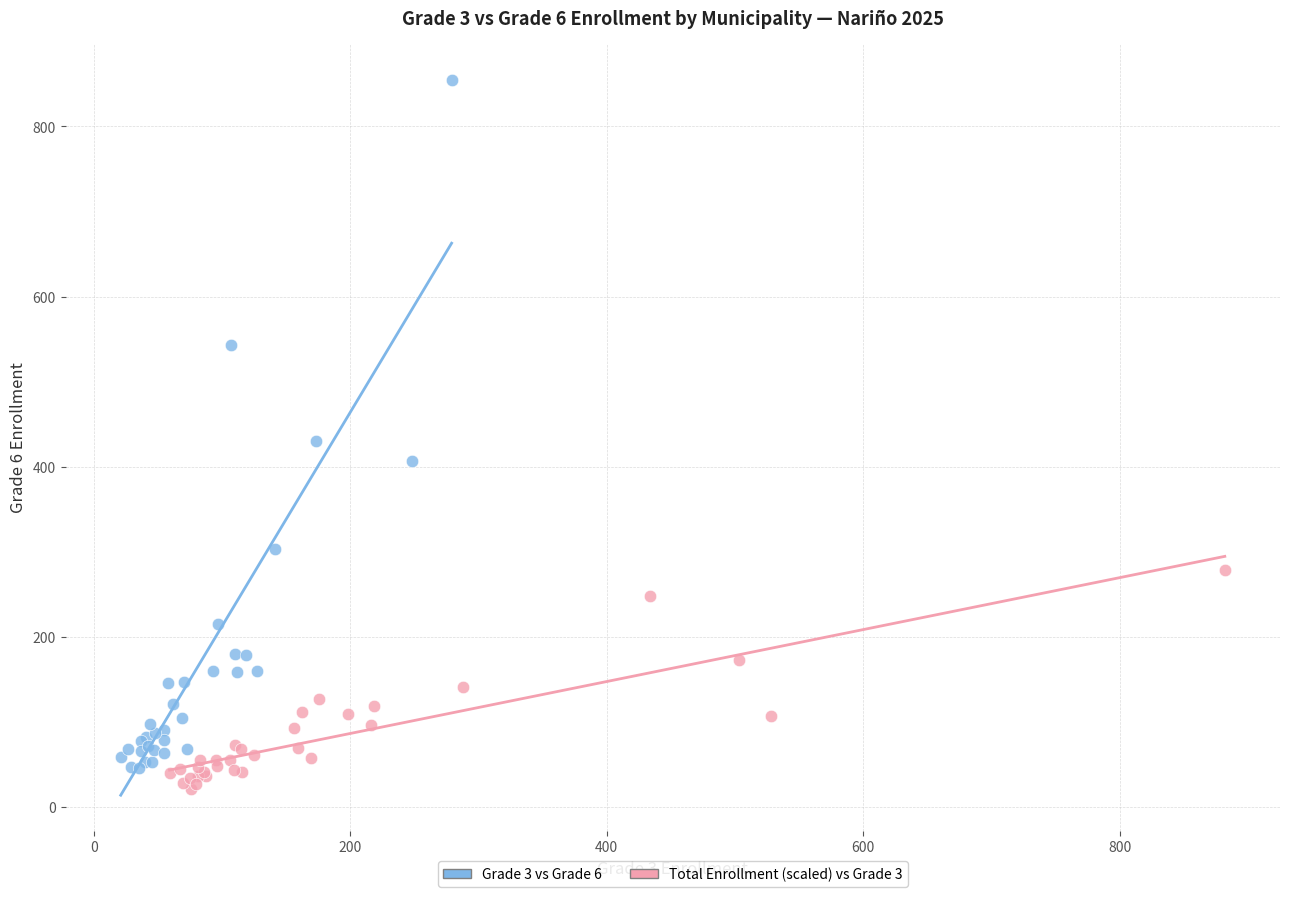

Which series has the widest spread of Y values?

Grade 3 vs Grade 6